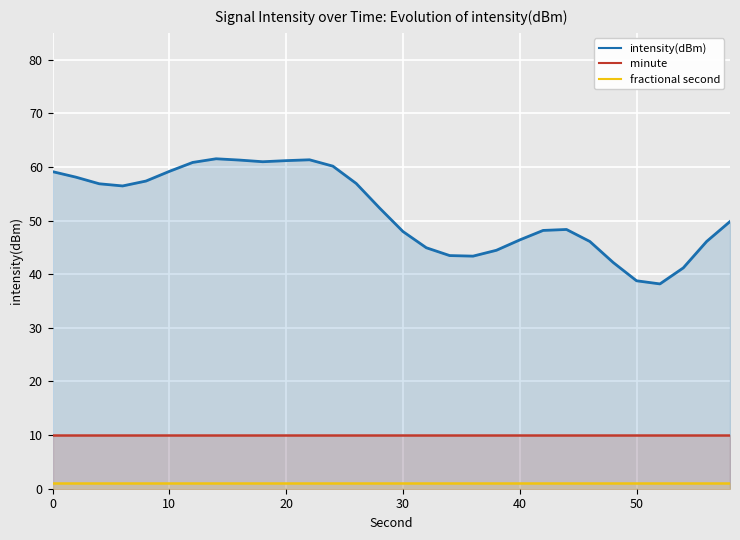

List the series in order of their overall mean, highest first.

intensity(dBm), minute, fractional second